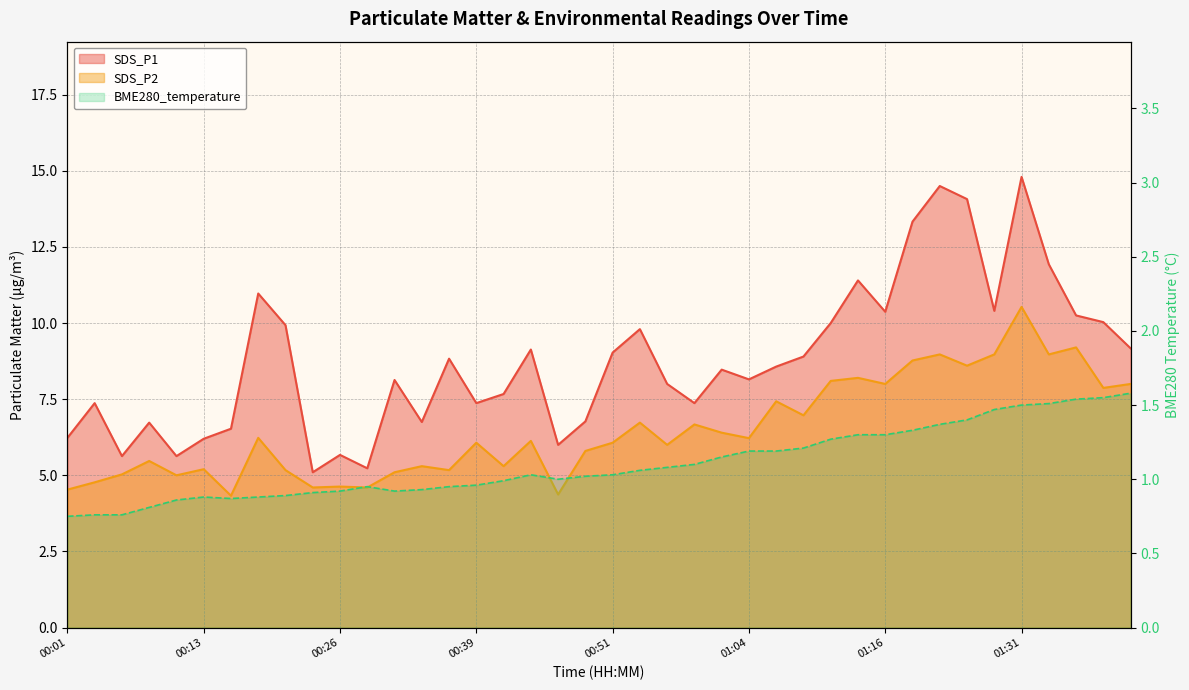

What value does the SDS_P1 series have at 00:46?

6.0